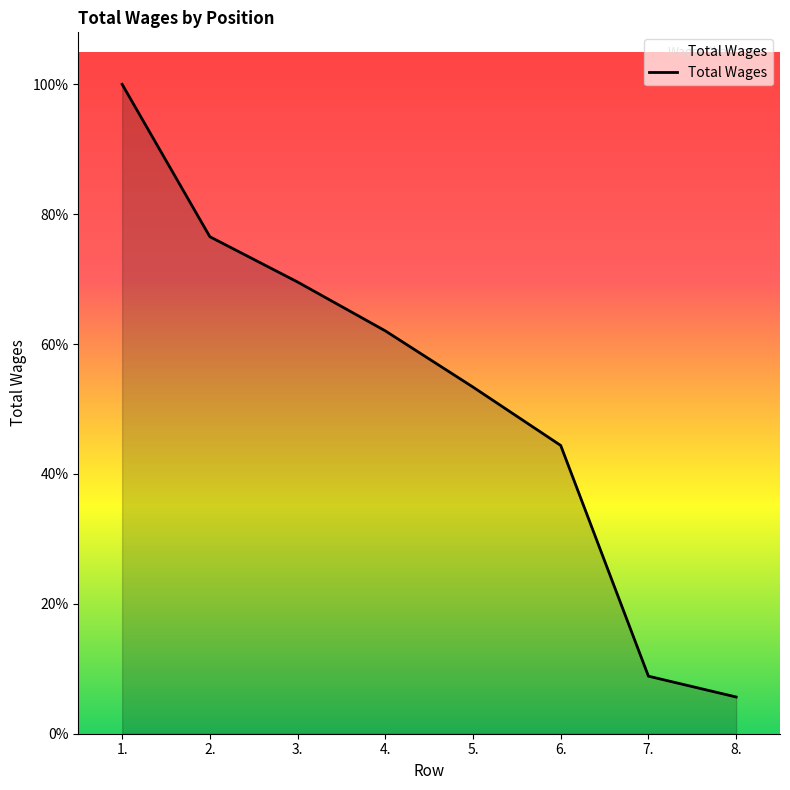

Does the chart display data point markers on the line(s)?

No